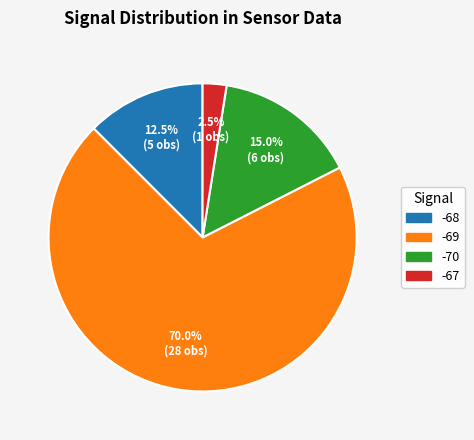

How many segments does this pie chart have?

4